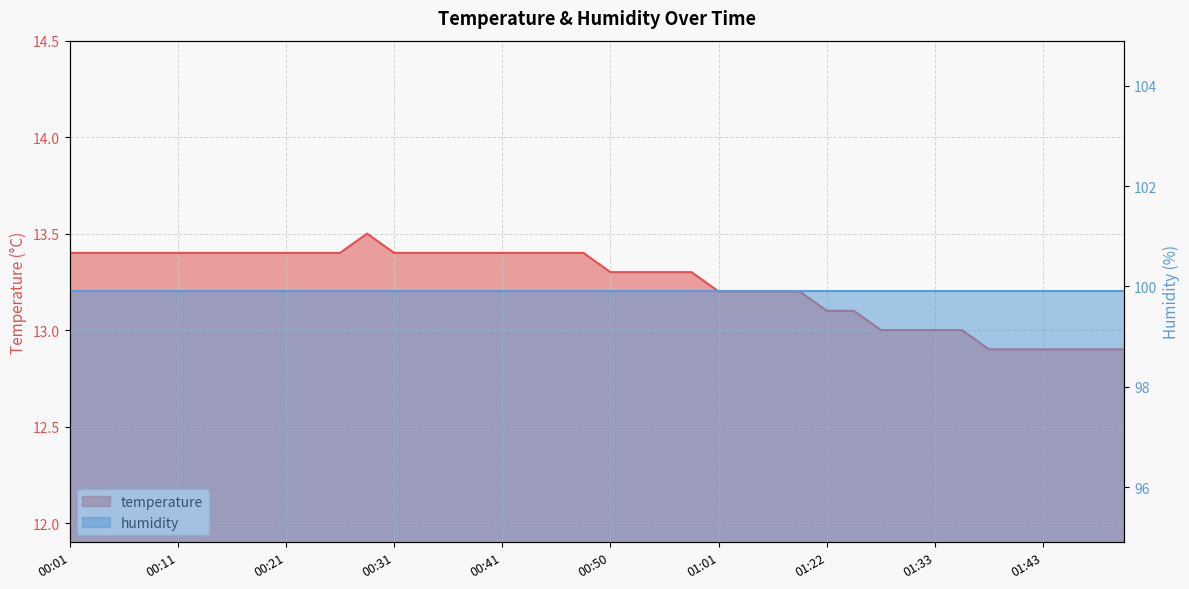

The value at 01:30 is 22.5. True or false?

False